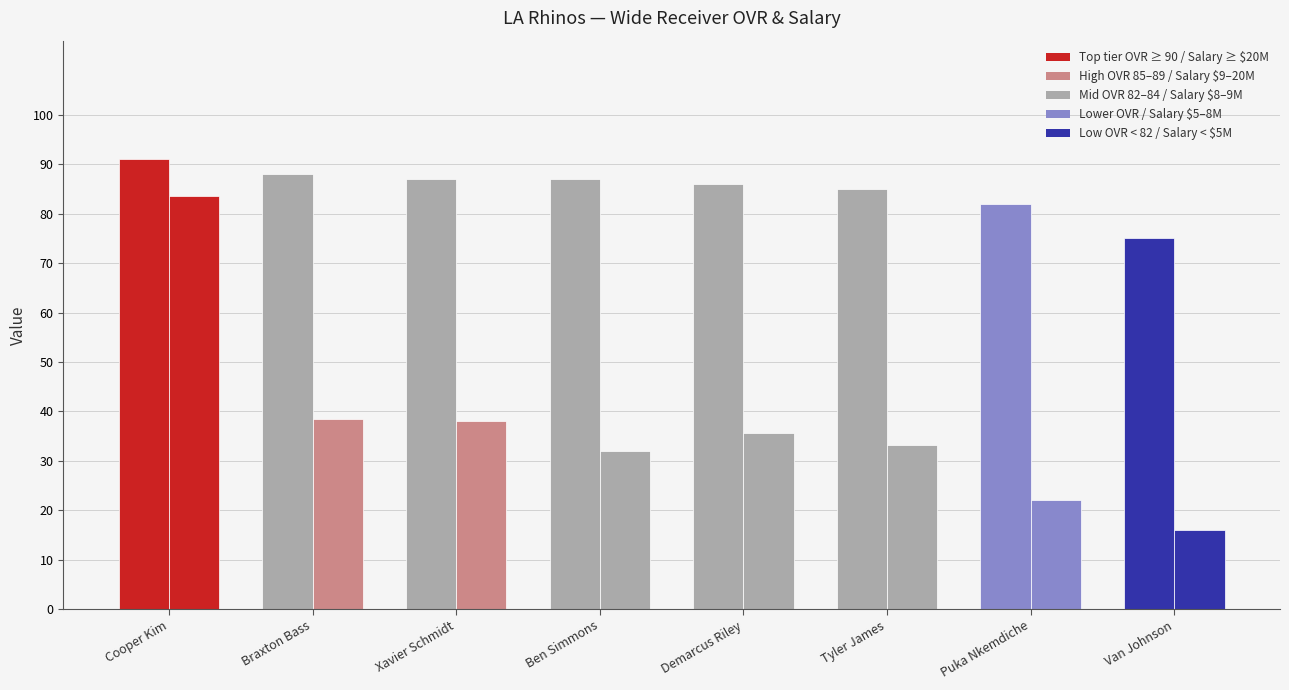

How many bars are there in each group?

2